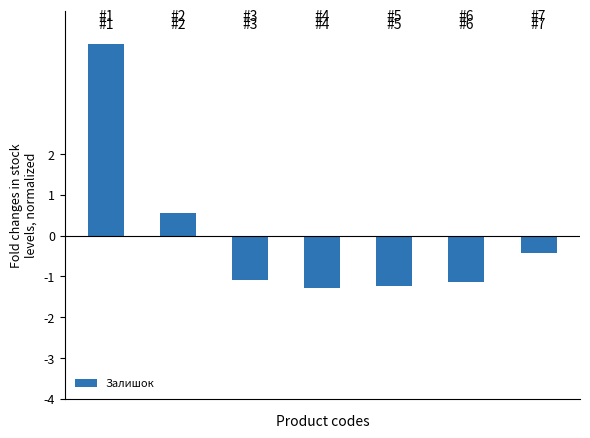

What is the sum of all values?

0.1